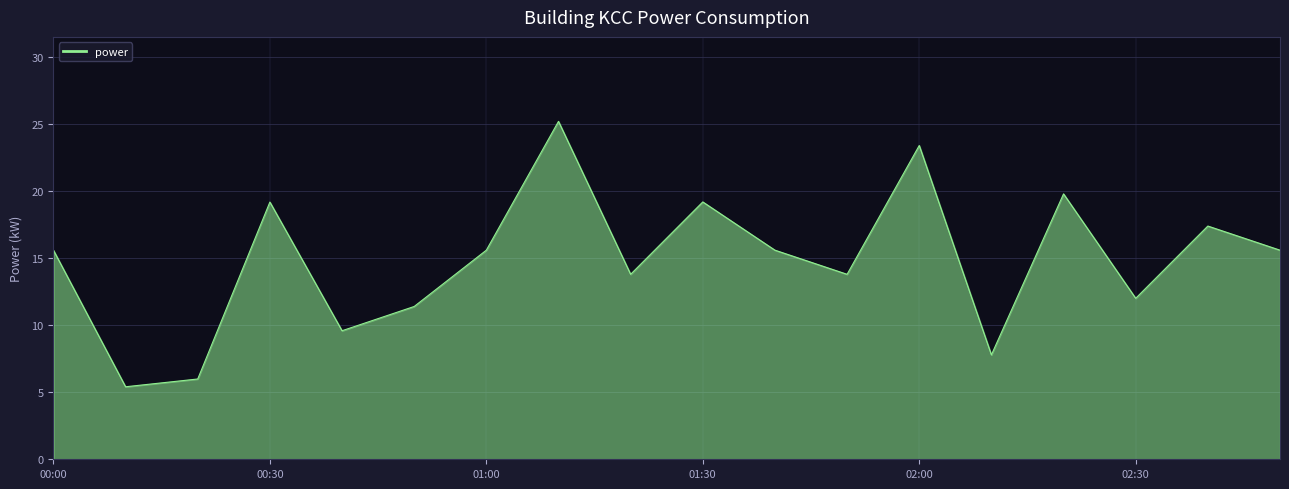

What is the greatest value displayed?

25.2